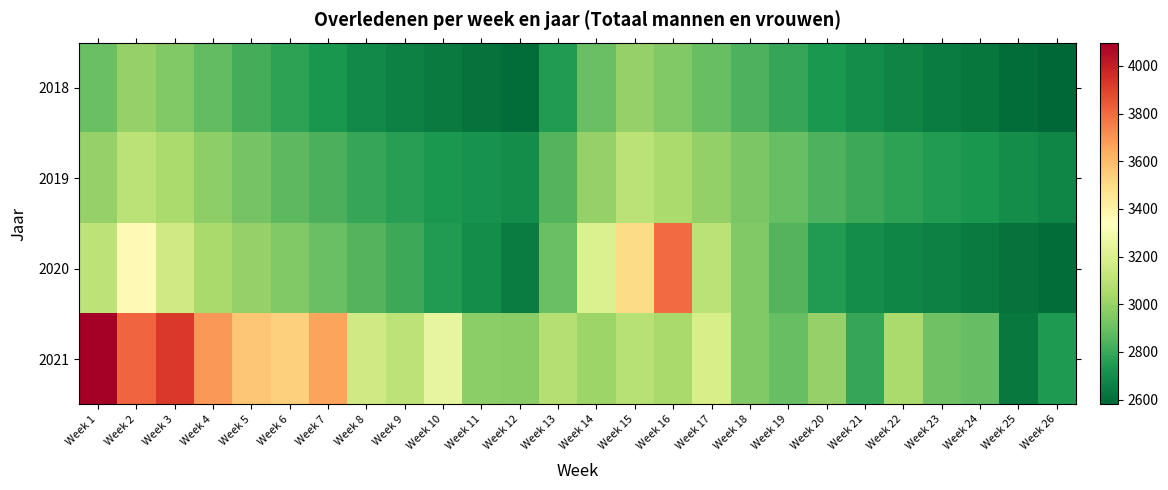

At how many categories does at least one series exceed 3041?

16